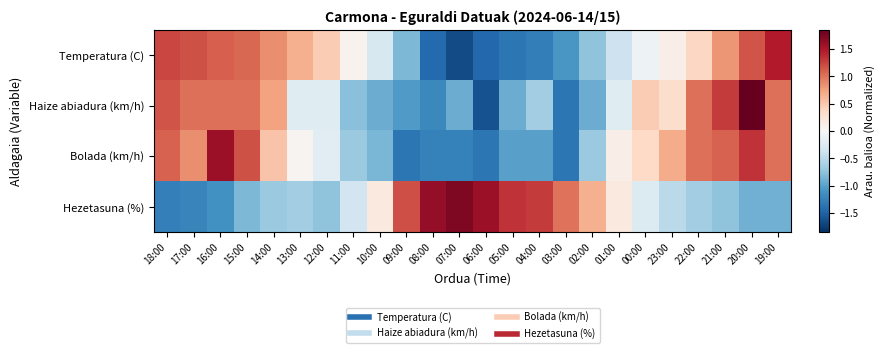

Reading left to right, list all the values displayed in this chart.

Temperatura (C): 18:00=1.2	17:00=1.2	16:00=1.1	15:00=1.1	14:00=0.9	13:00=0.7	12:00=0.5	11:00=0.1	10:00=-0.3	09:00=-0.8	08:00=-1.4	07:00=-1.7	06:00=-1.5	05:00=-1.3	04:00=-1.3	03:00=-1.1	02:00=-0.7	01:00=-0.4	00:00=-0.1	23:00=0.1	22:00=0.4	21:00=0.8	20:00=1.2	19:00=1.5
Haize abiadura (km/h): 18:00=1.2	17:00=1.0	16:00=1.0	15:00=1.0	14:00=0.7	13:00=-0.2	12:00=-0.2	11:00=-0.8	10:00=-0.9	09:00=-1.1	08:00=-1.2	07:00=-0.9	06:00=-1.6	05:00=-0.9	04:00=-0.6	03:00=-1.3	02:00=-0.9	01:00=-0.2	00:00=0.5	23:00=0.3	22:00=1.0	21:00=1.3	20:00=1.9	19:00=1.0
Bolada (km/h): 18:00=1.1	17:00=0.9	16:00=1.6	15:00=1.2	14:00=0.5	13:00=0.0	12:00=-0.2	11:00=-0.7	10:00=-0.8	09:00=-1.3	08:00=-1.3	07:00=-1.3	06:00=-1.3	05:00=-1.0	04:00=-1.0	03:00=-1.3	02:00=-0.7	01:00=0.1	00:00=0.4	23:00=0.7	22:00=1.0	21:00=1.1	20:00=1.3	19:00=1.0
Hezetasuna (%): 18:00=-1.3	17:00=-1.2	16:00=-1.1	15:00=-0.8	14:00=-0.7	13:00=-0.6	12:00=-0.7	11:00=-0.4	10:00=0.2	09:00=1.2	08:00=1.6	07:00=1.7	06:00=1.6	05:00=1.3	04:00=1.3	03:00=1.0	02:00=0.7	01:00=0.2	00:00=-0.3	23:00=-0.5	22:00=-0.6	21:00=-0.7	20:00=-0.9	19:00=-0.9